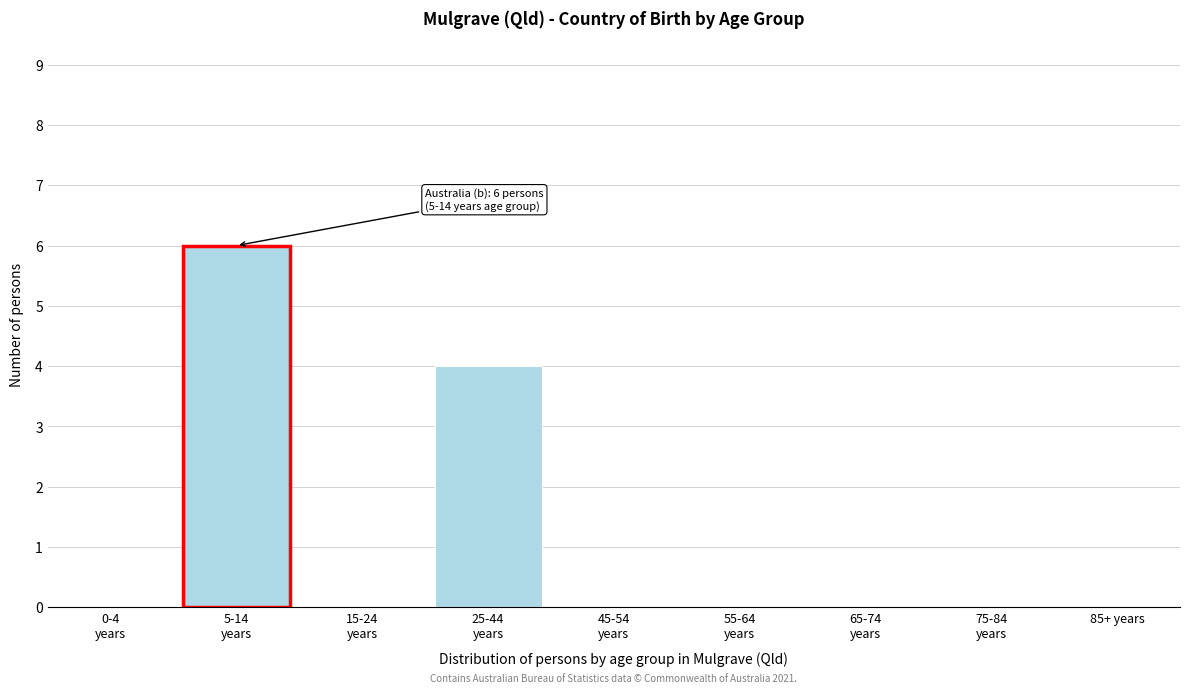

What is the sum of all values?

10